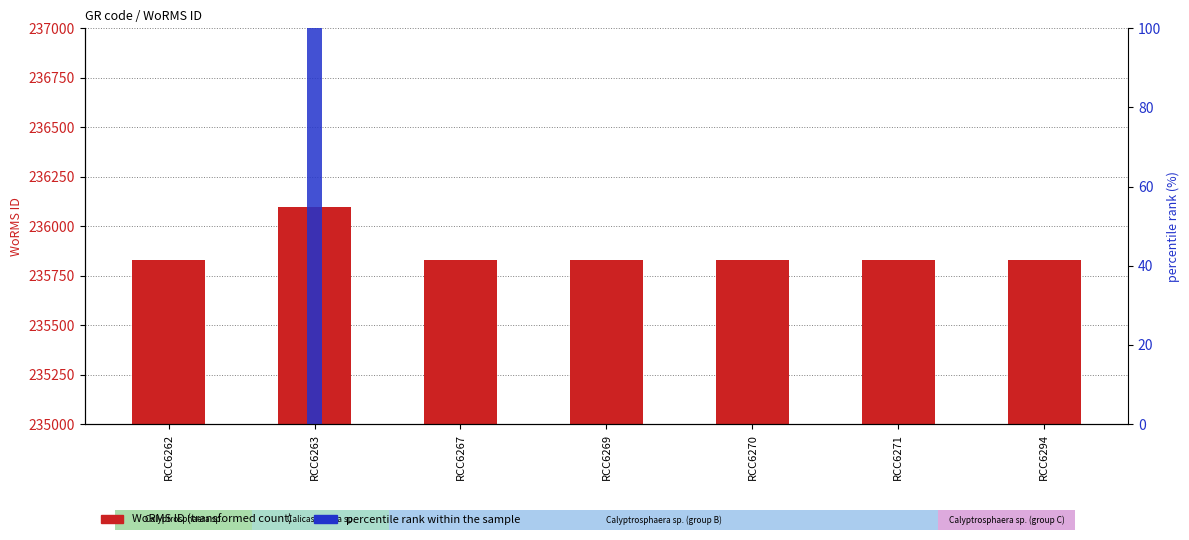

Reading right to left, list all the values displayed in this chart.

WoRMS ID: RCC6294=235828	RCC6271=235828	RCC6270=235828	RCC6269=235828	RCC6267=235828	RCC6263=236095	RCC6262=235828
percentile rank within the sample: RCC6294=0	RCC6271=0	RCC6270=0	RCC6269=0	RCC6267=0	RCC6263=100	RCC6262=0